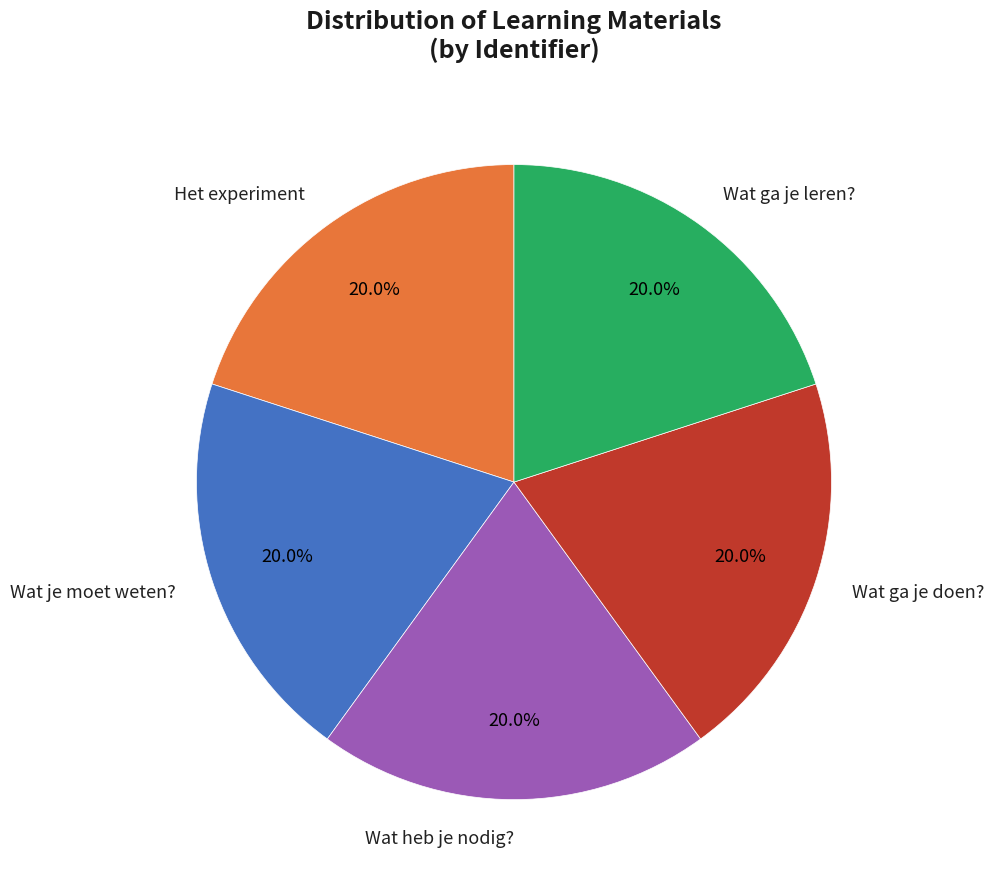

Is it true that Wat je moet weten? is 20% of the pie?

True